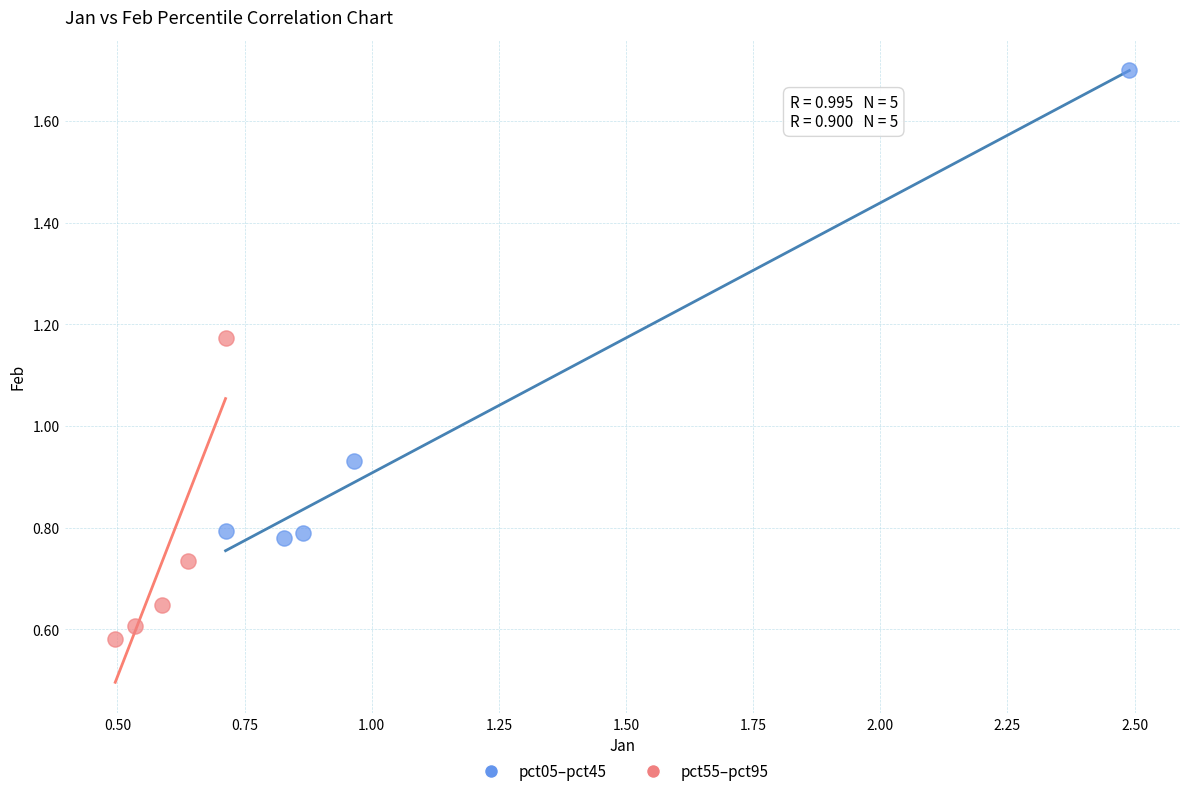

Which series has the widest spread of Y values?

pct05–pct45